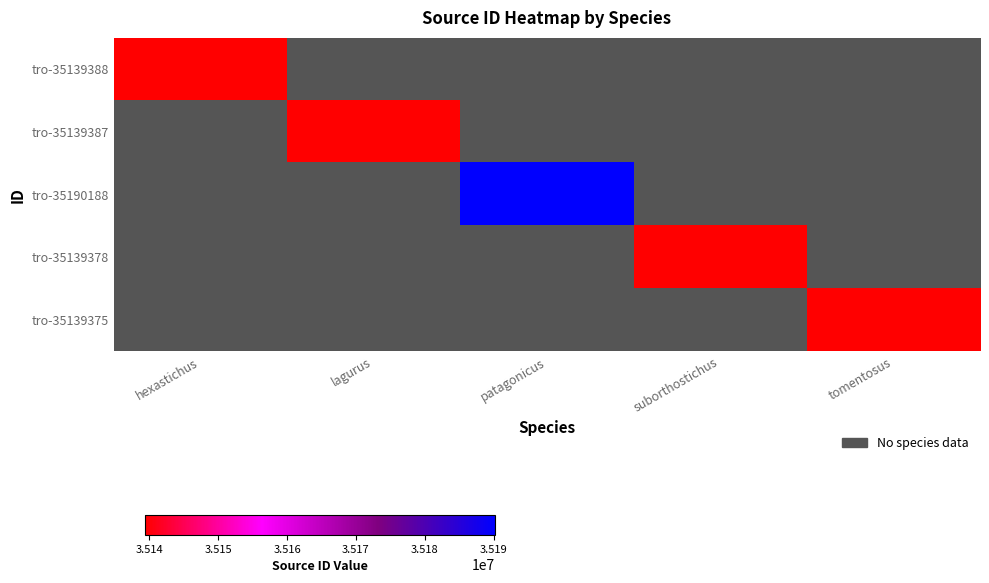

At which category does the chart reach its minimum across all series?

hexastichus